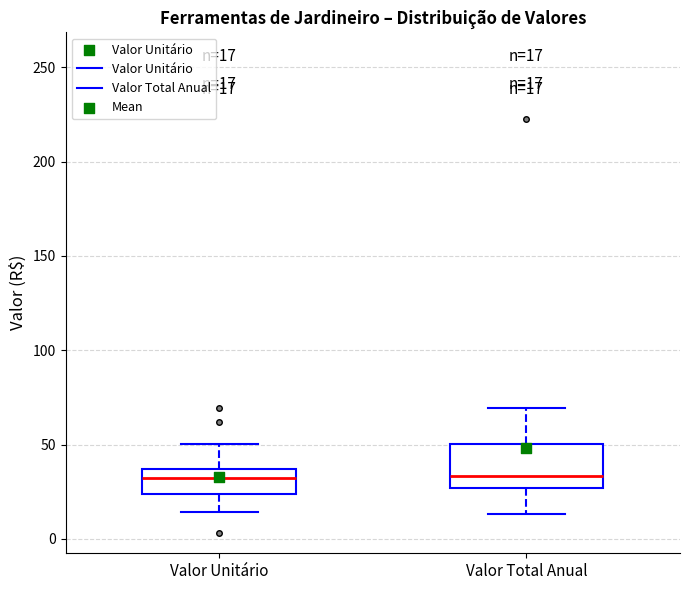

Which box is the tallest, from its lower edge to its upper edge?

Valor Total Anual